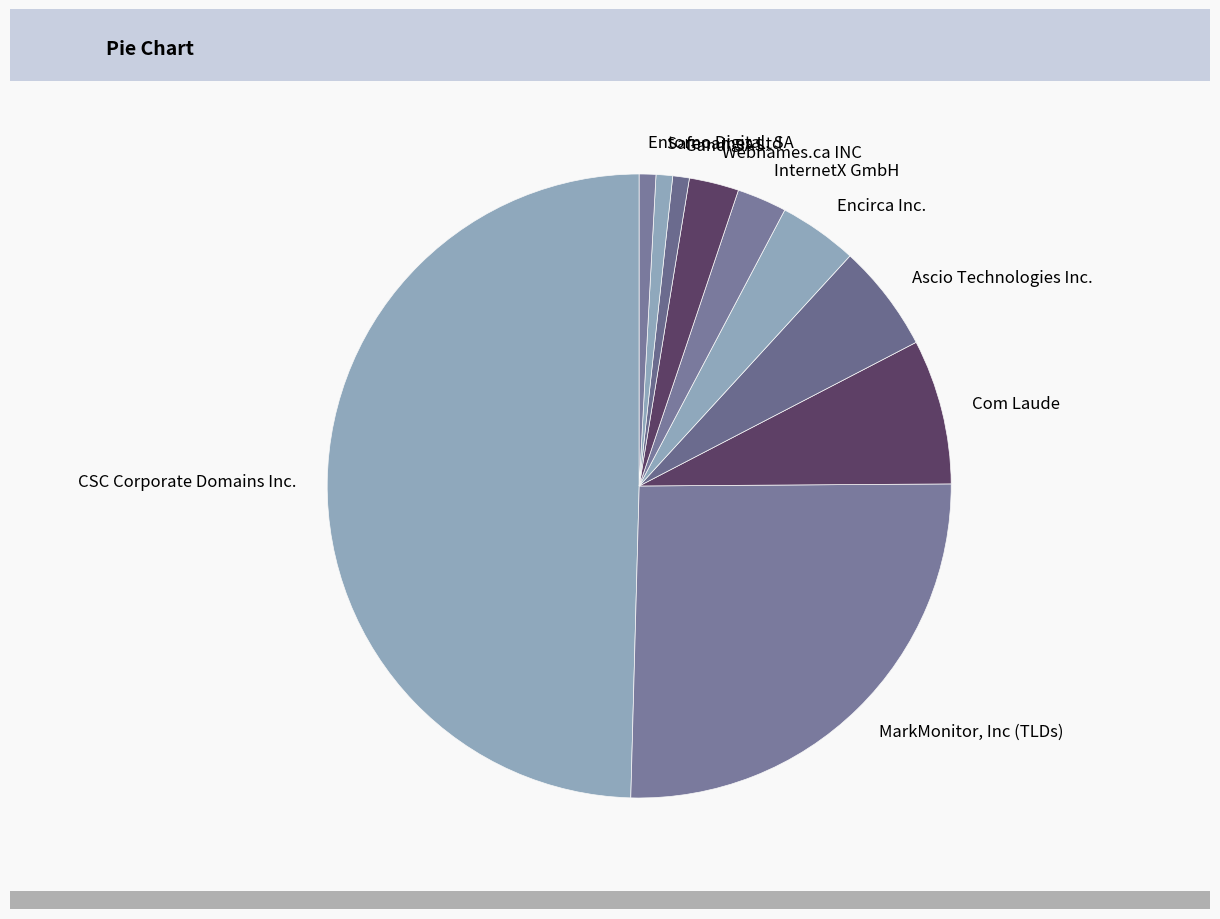

How many slices are in this pie chart?

10